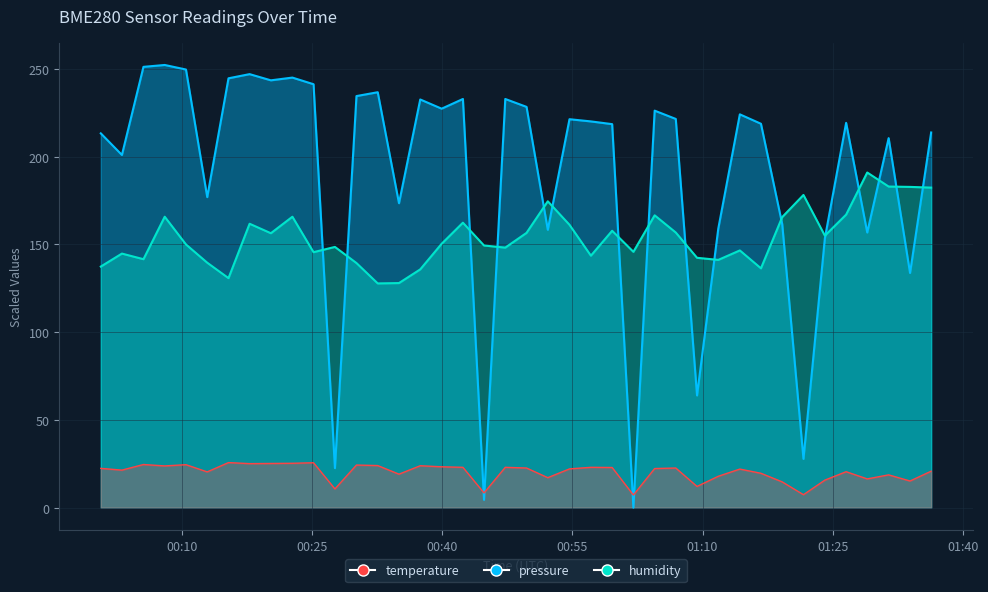

In pressure, how many points are higher than both neighbors (excluding endpoints)?

12